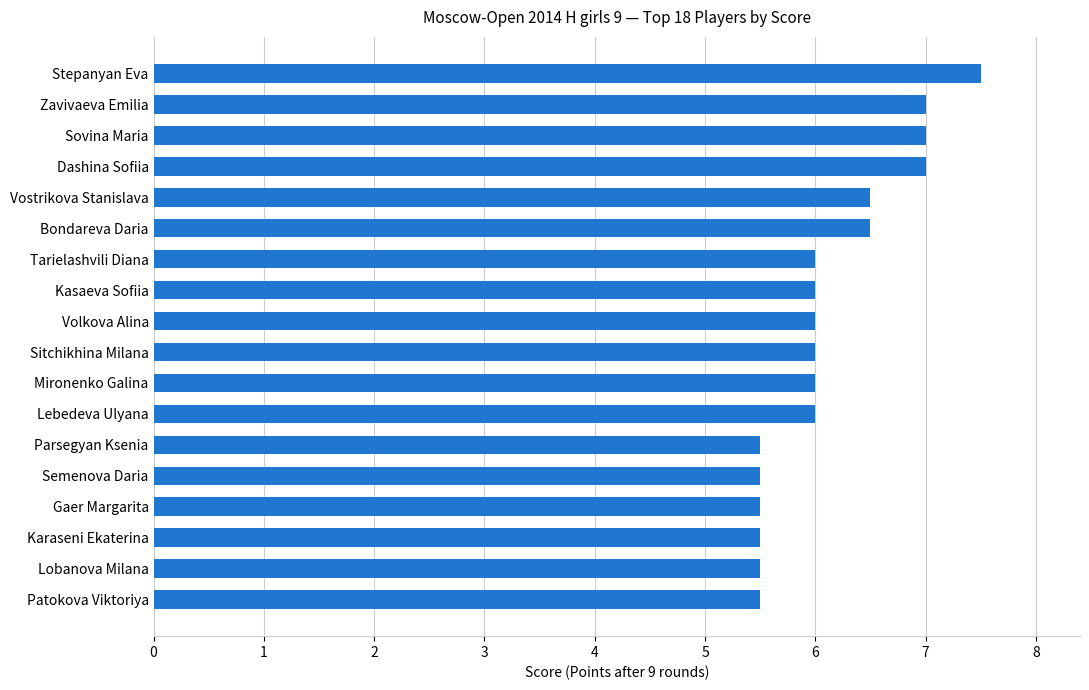

At which category does the chart reach its peak across all series?

Stepanyan Eva